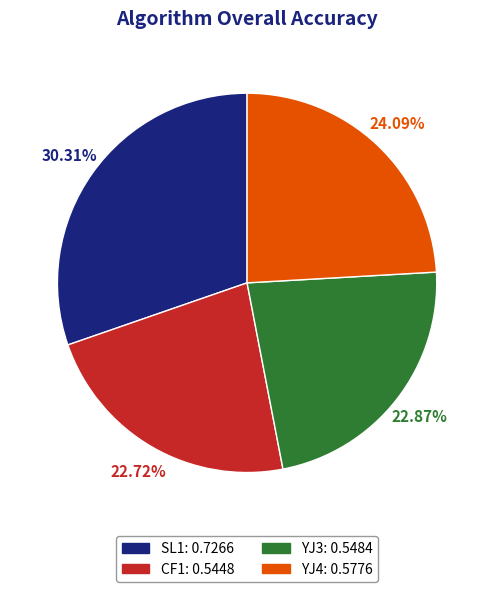

How many slices are in this pie chart?

4